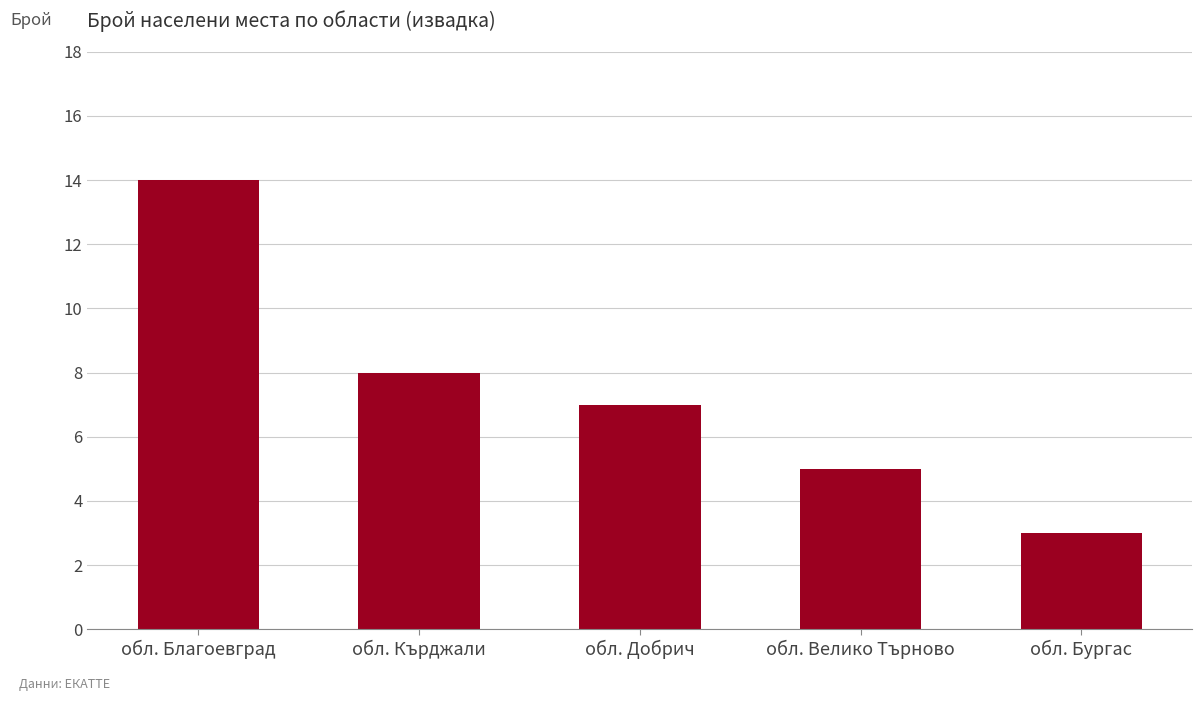

How many bars are there in total?

5